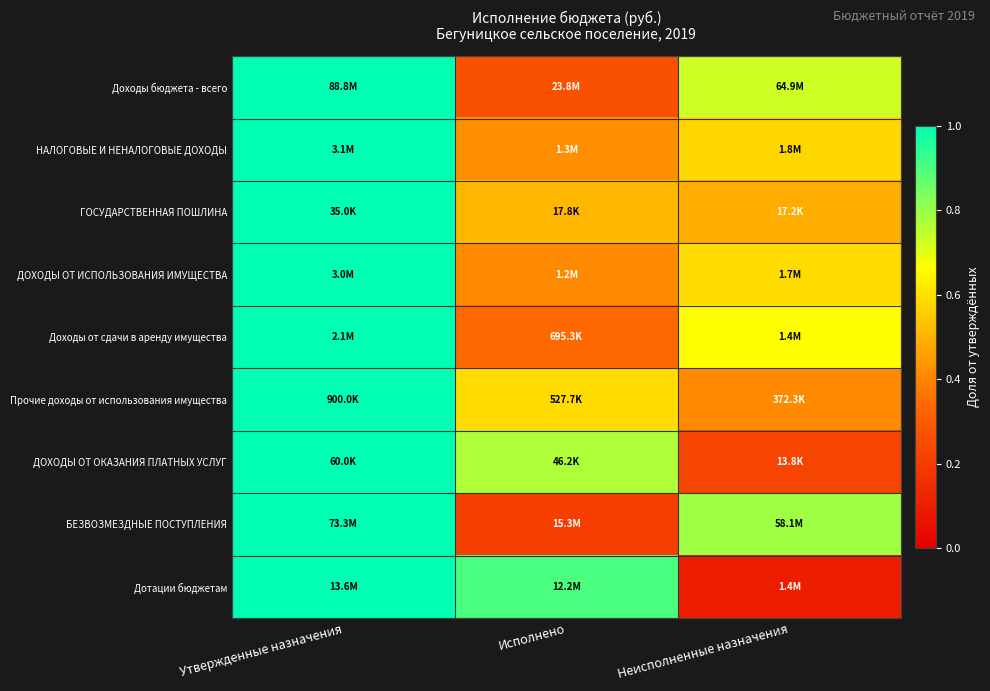

Reading right to left, what are all the values shown in this chart?

Доходы бюджета - всего: Неисполненные назначения=0.7	Исполнено=0.3	Утвержденные назначения=1.0
НАЛОГОВЫЕ И НЕНАЛОГОВЫЕ ДОХОДЫ: Неисполненные назначения=0.6	Исполнено=0.4	Утвержденные назначения=1.0
ГОСУДАРСТВЕННАЯ ПОШЛИНА: Неисполненные назначения=0.5	Исполнено=0.5	Утвержденные назначения=1.0
ДОХОДЫ ОТ ИСПОЛЬЗОВАНИЯ ИМУЩЕСТВА: Неисполненные назначения=0.6	Исполнено=0.4	Утвержденные назначения=1.0
Доходы от сдачи в аренду имущества: Неисполненные назначения=0.7	Исполнено=0.3	Утвержденные назначения=1.0
Прочие доходы от использования имущества: Неисполненные назначения=0.4	Исполнено=0.6	Утвержденные назначения=1.0
ДОХОДЫ ОТ ОКАЗАНИЯ ПЛАТНЫХ УСЛУГ: Неисполненные назначения=0.2	Исполнено=0.8	Утвержденные назначения=1.0
БЕЗВОЗМЕЗДНЫЕ ПОСТУПЛЕНИЯ: Неисполненные назначения=0.8	Исполнено=0.2	Утвержденные назначения=1.0
Дотации бюджетам: Неисполненные назначения=0.1	Исполнено=0.9	Утвержденные назначения=1.0